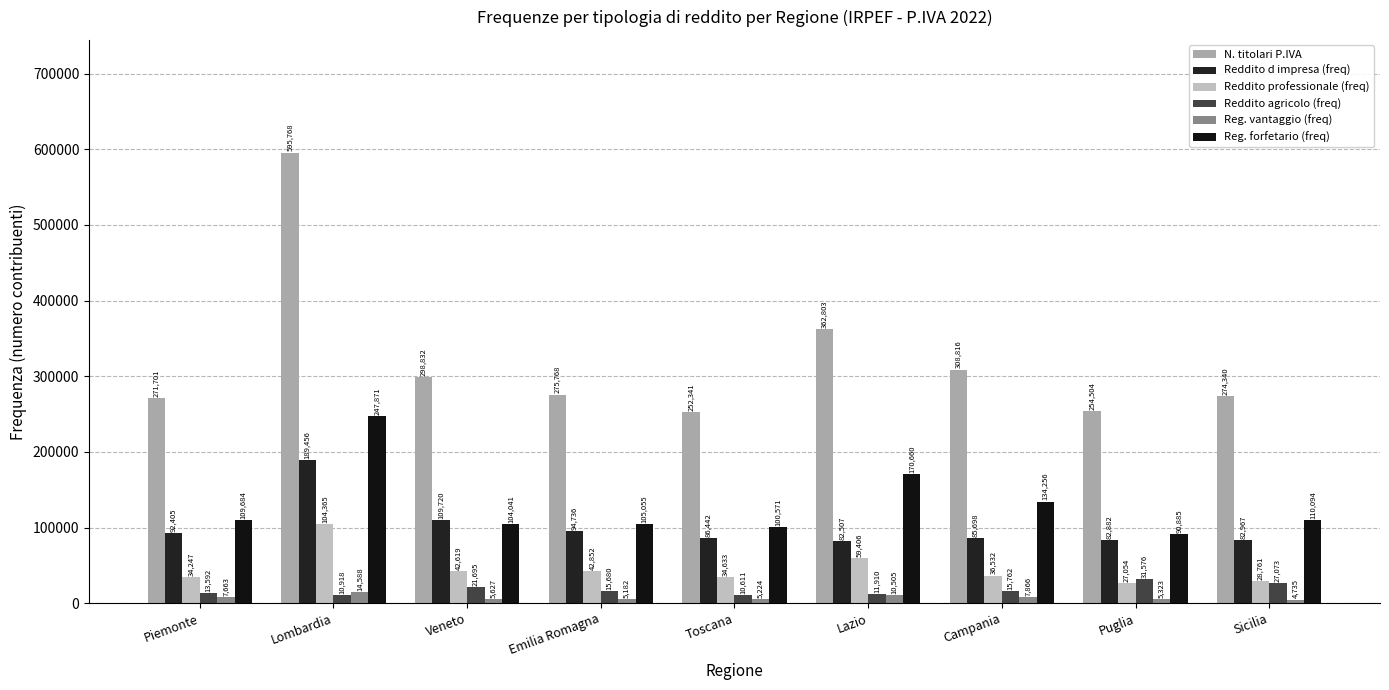

How many data points in Reddito professionale (freq) are less than 36532?

4